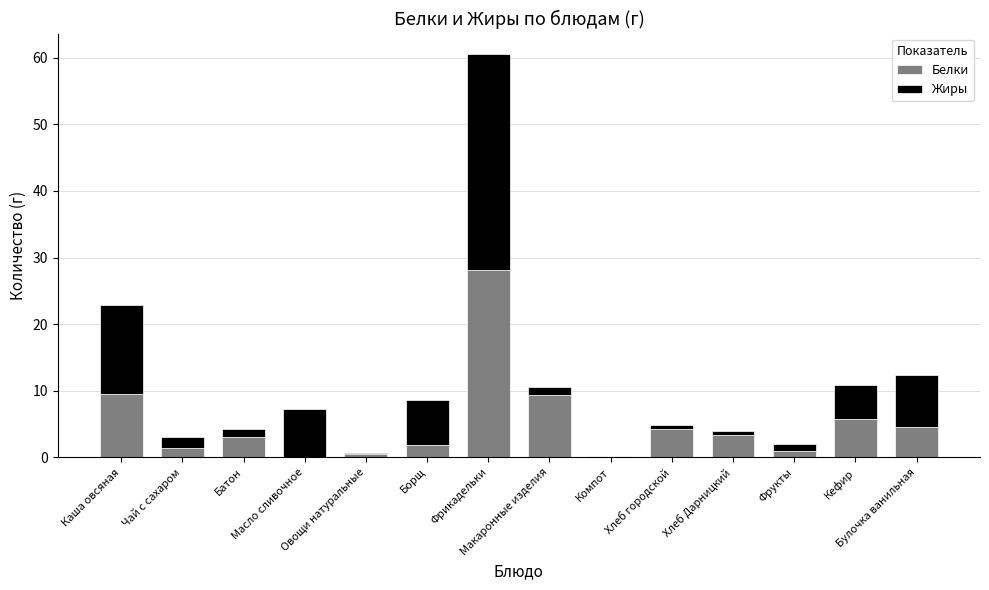

What is the highest value of the Белки series?

28.1